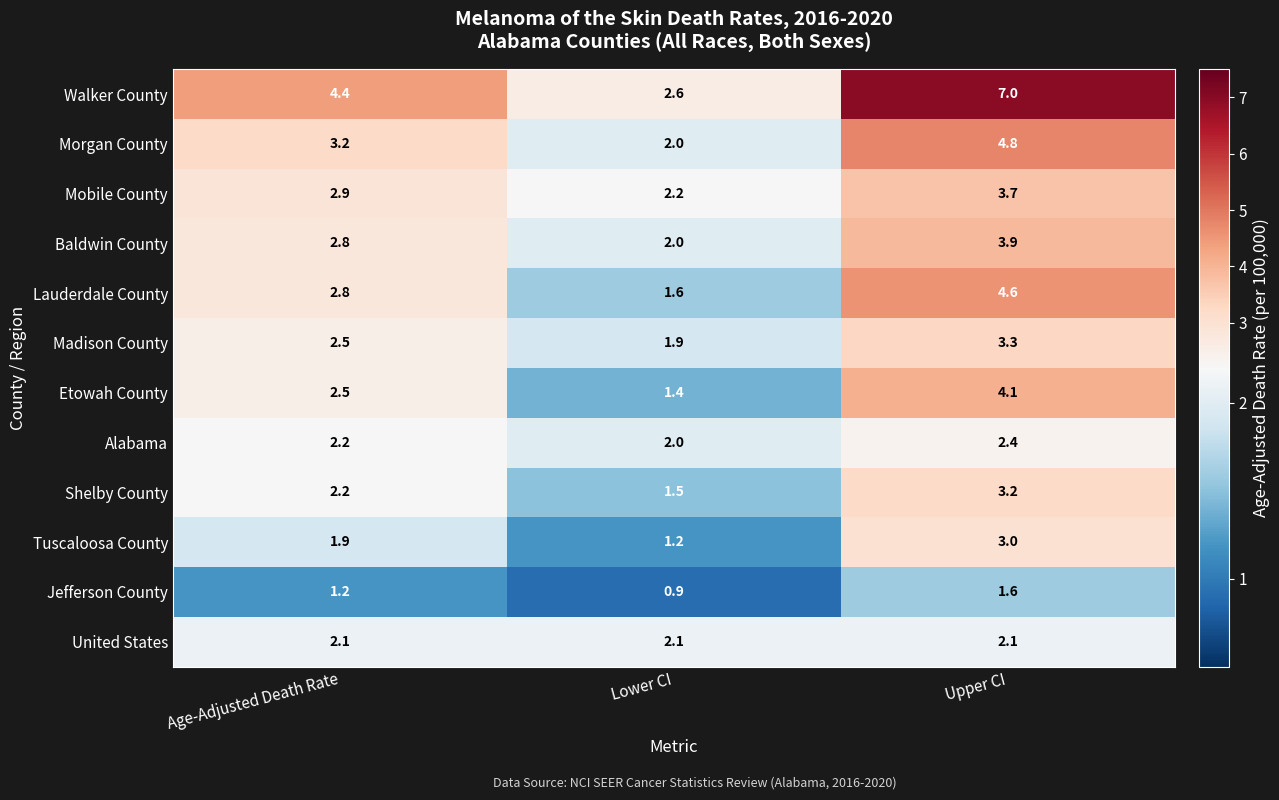

Between Age-Adjusted Death Rate and Upper CI, which series saw the biggest shift?

Walker County